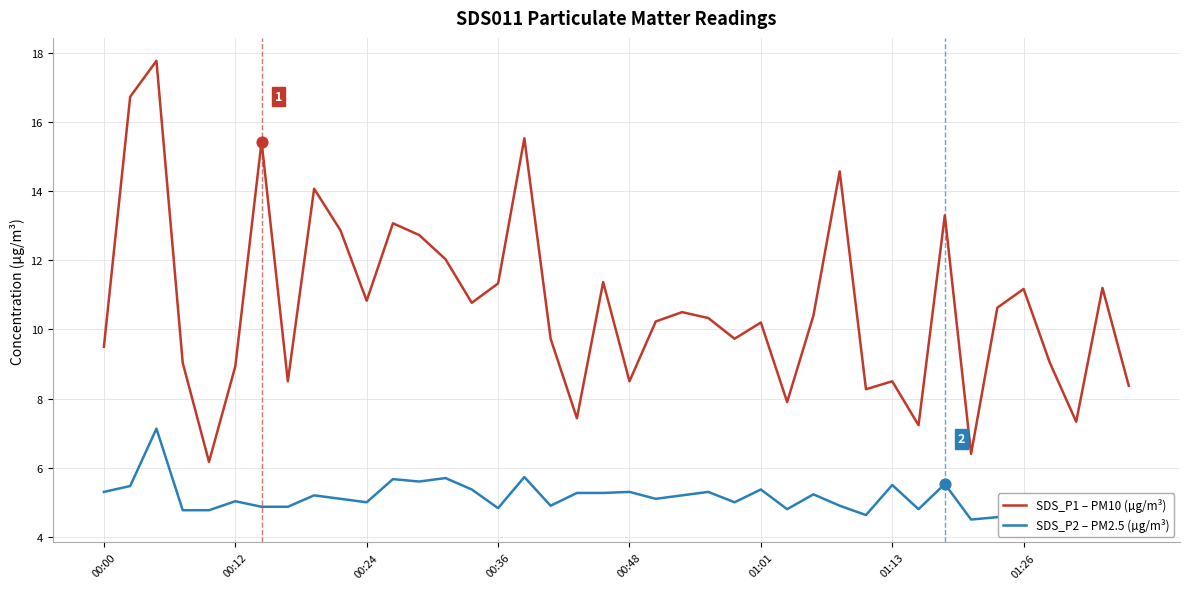

True or false: SDS_P2 – PM2.5 (µg/m³) and SDS_P1 – PM10 (µg/m³) intersect in this chart.

False